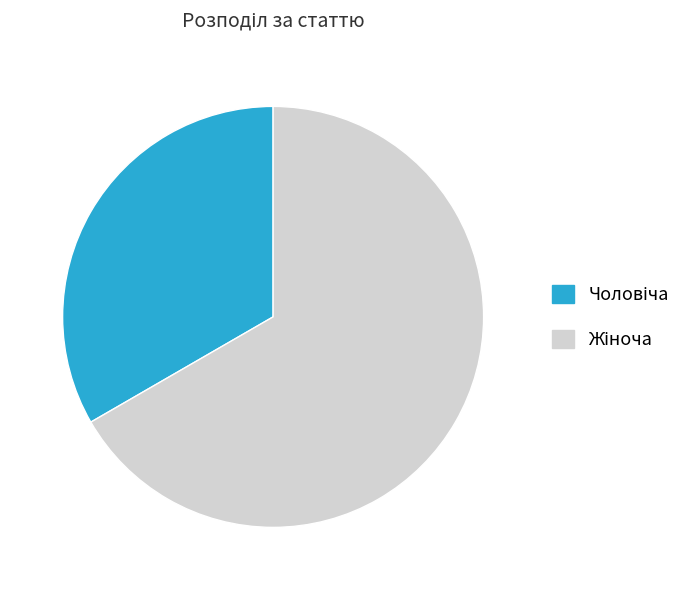

Does any single category account for the majority?

Yes